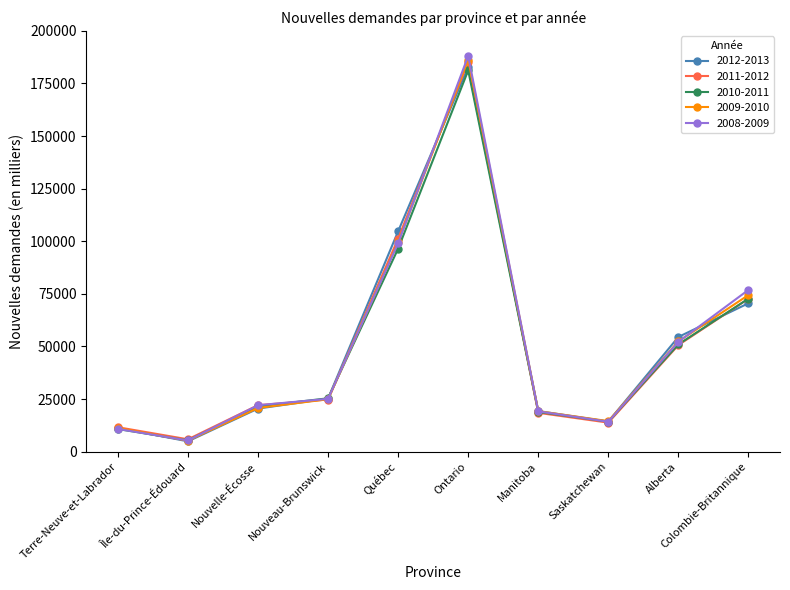

Which series has the largest range (max minus min)?

2008-2009